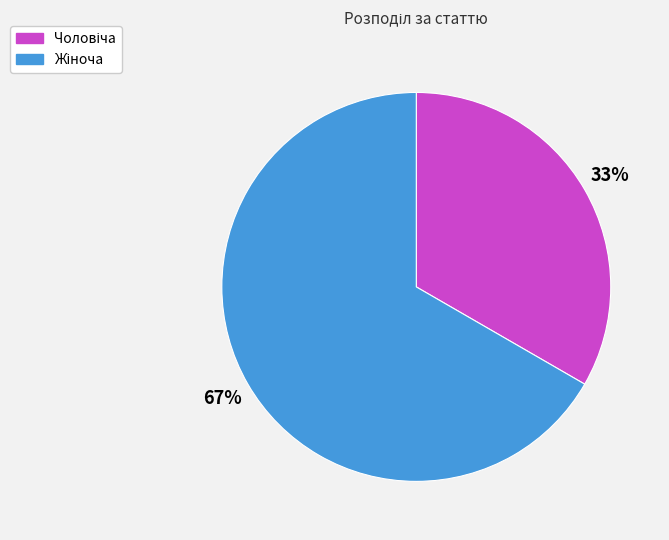

Is there any slice that represents more than half of the pie?

Yes